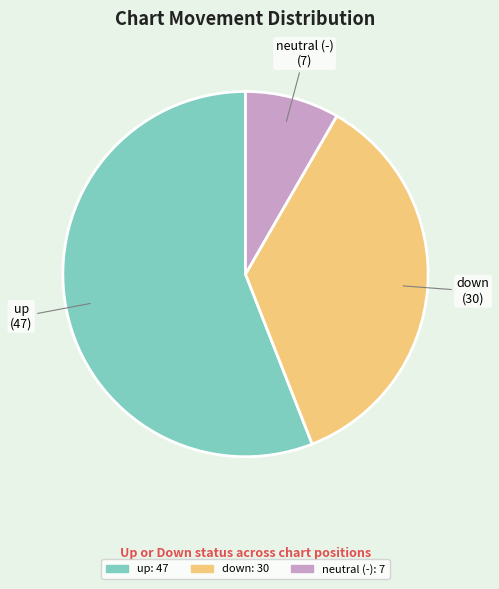

Is there a majority slice in this chart?

Yes